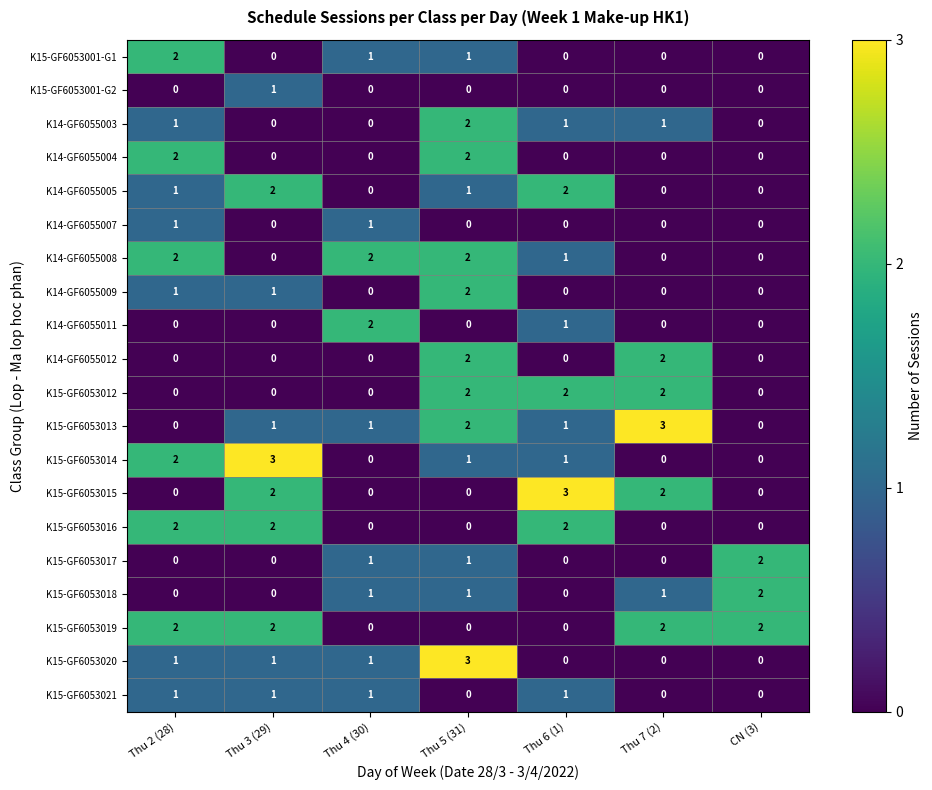

What is the maximum value shown in the chart?

3